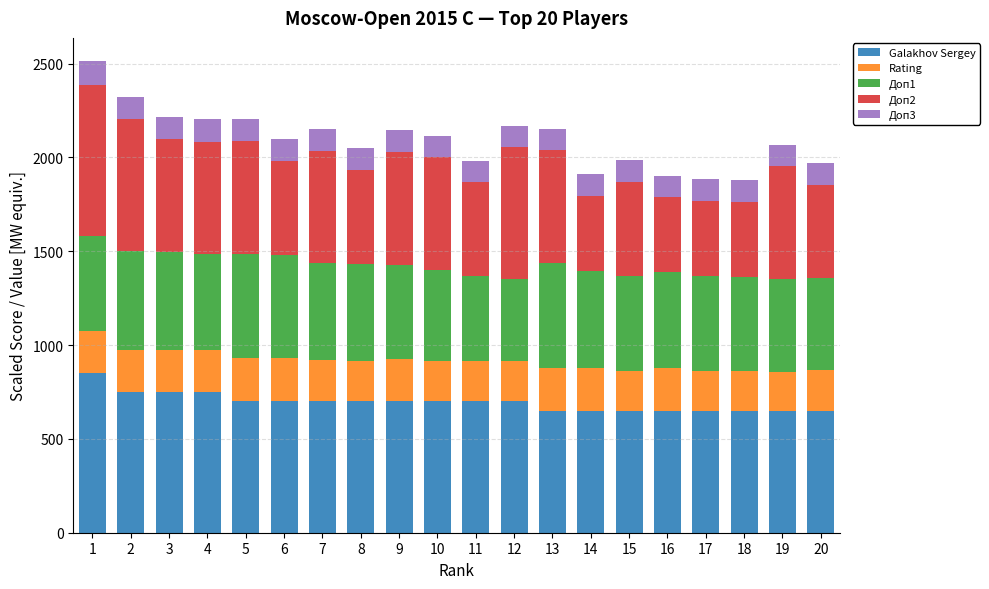

What is the difference between the maximum and minimum values in the Galakhov Sergey series?

200.0